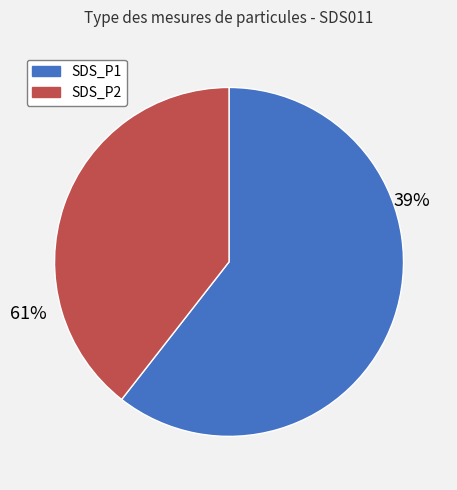

Count the number of slices in the pie.

2